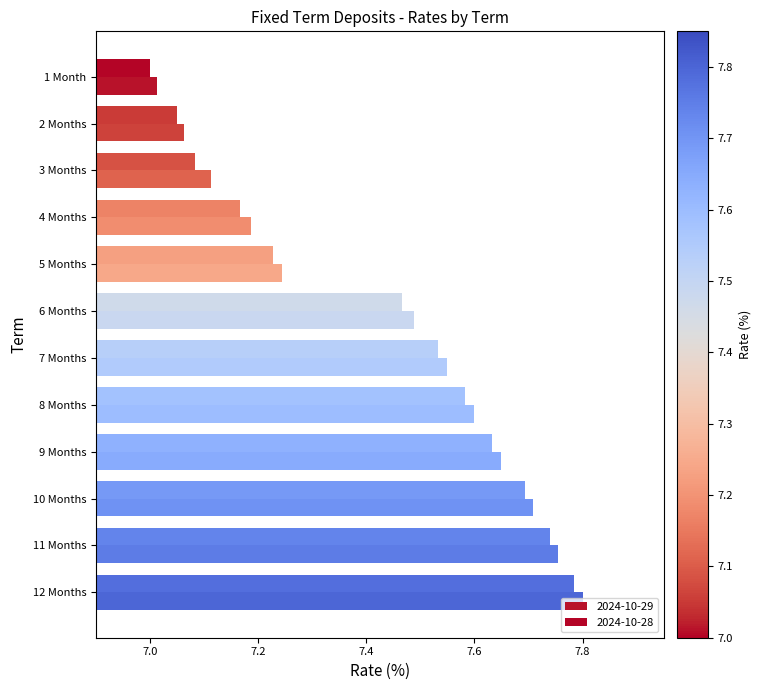

True or false: 2024-10-28 has a value of 7.1 at 3 Months.

True